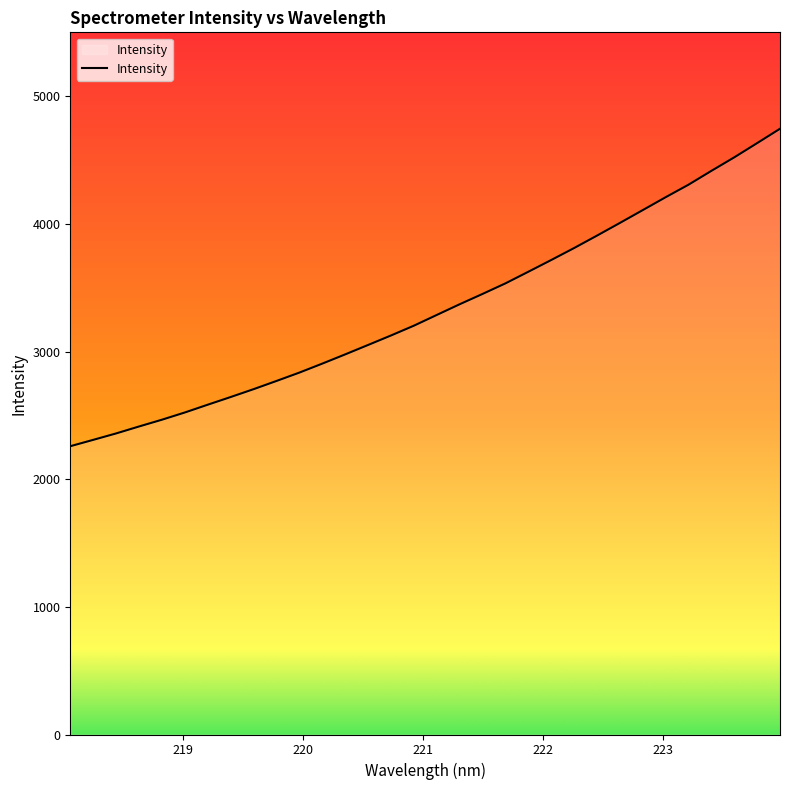

What is the greatest value displayed?

4744.9